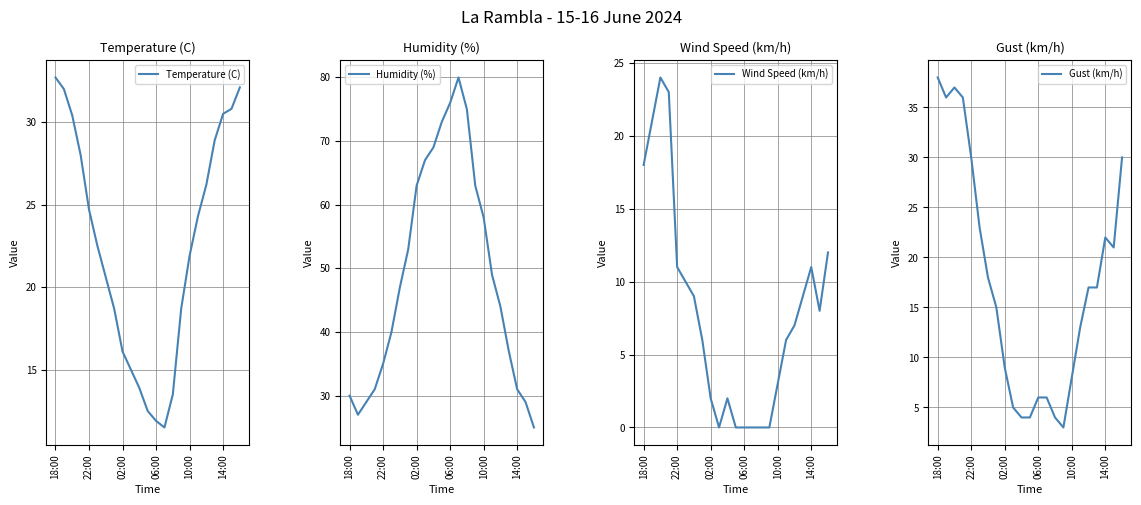

What are all the series names shown in the legend?

Temperature (C), Humidity (%), Wind Speed (km/h), Gust (km/h)